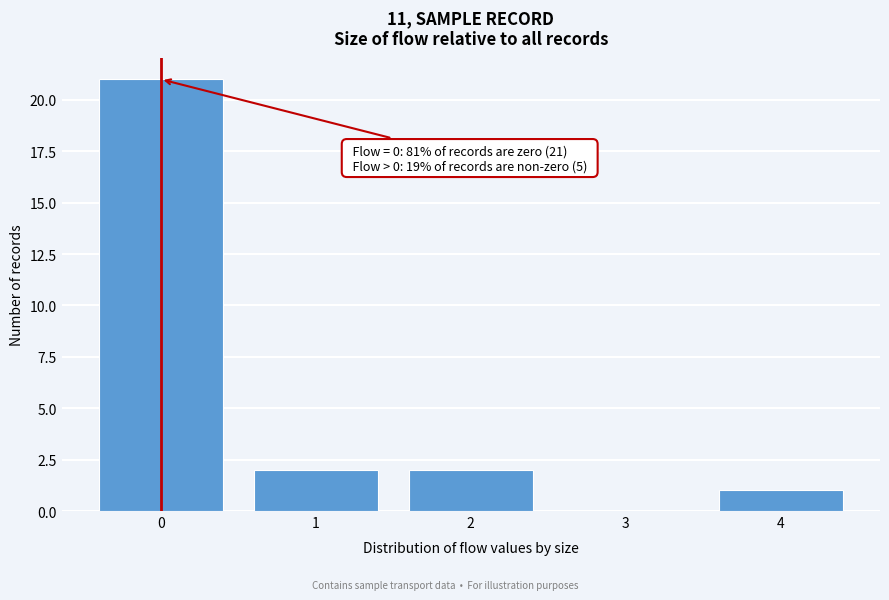

Reading left to right, transcribe all the data shown in this chart.

0=21	1=2	2=2	3=0	4=1